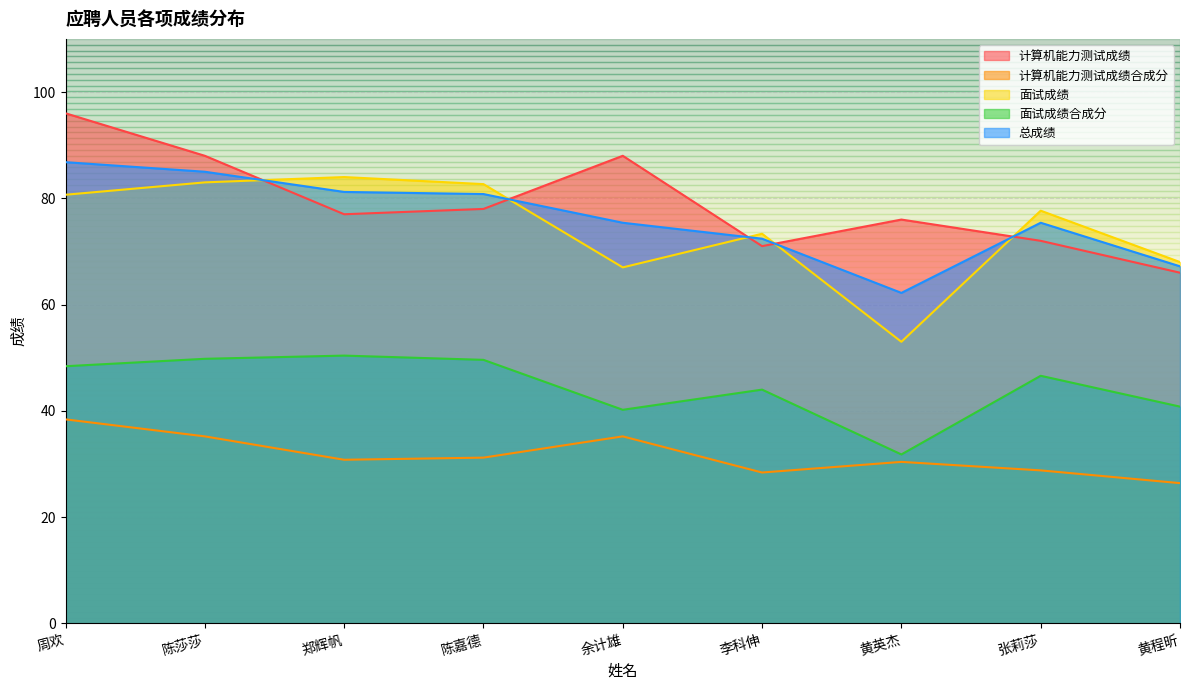

Rank the series at 周欢 from highest to lowest value.

计算机能力测试成绩, 总成绩, 面试成绩, 面试成绩合成分, 计算机能力测试成绩合成分